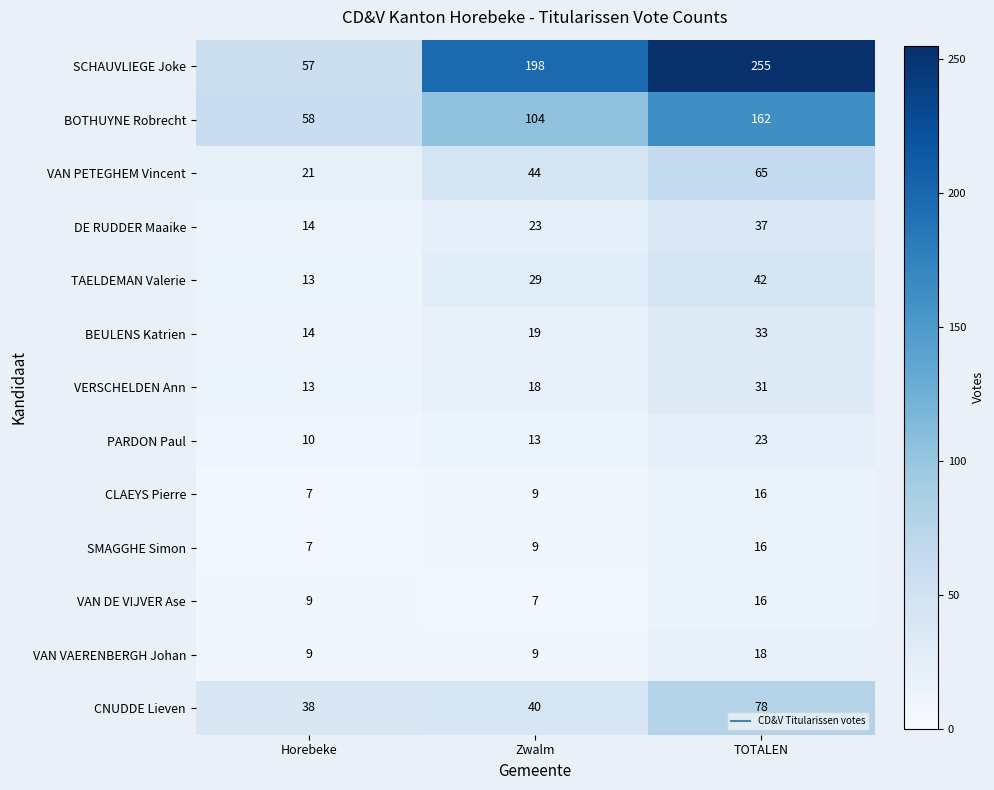

What is the average value of the TAELDEMAN Valerie series?

28